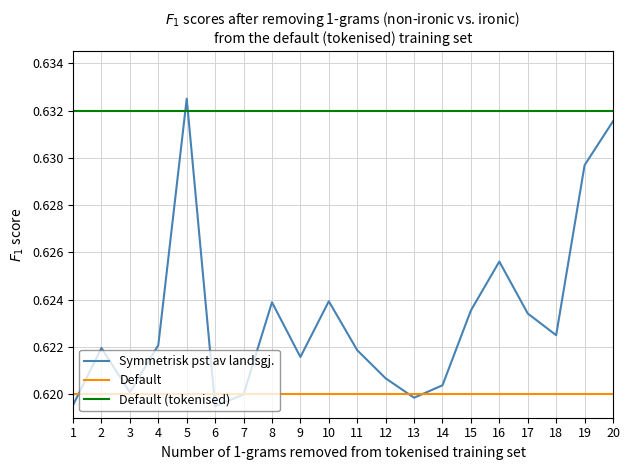

True or false: Default and Default (tokenised) intersect in this chart.

False